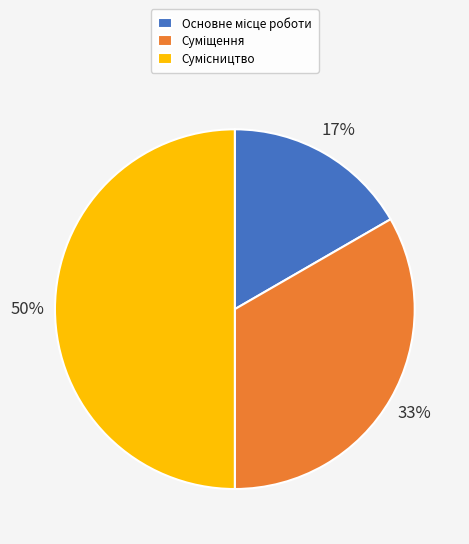

To the nearest percent, what is the difference between the largest and smallest slice percentages?

33%